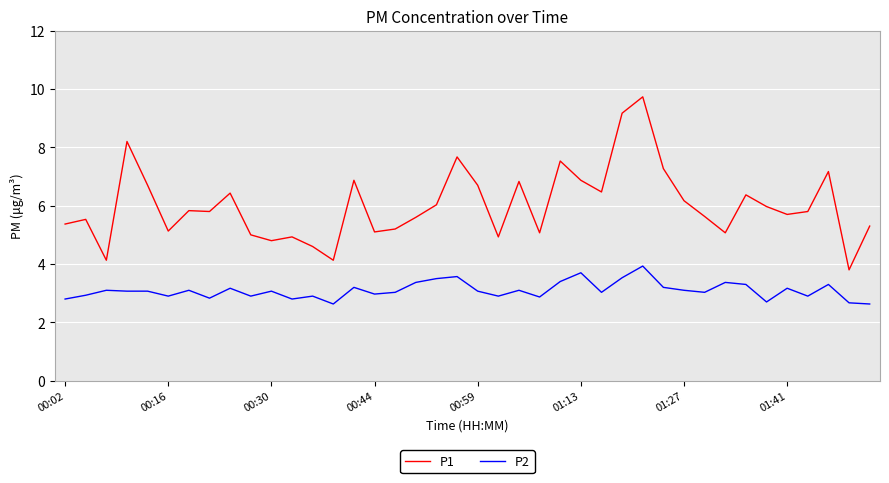

Which series has the widest spread of values?

P1